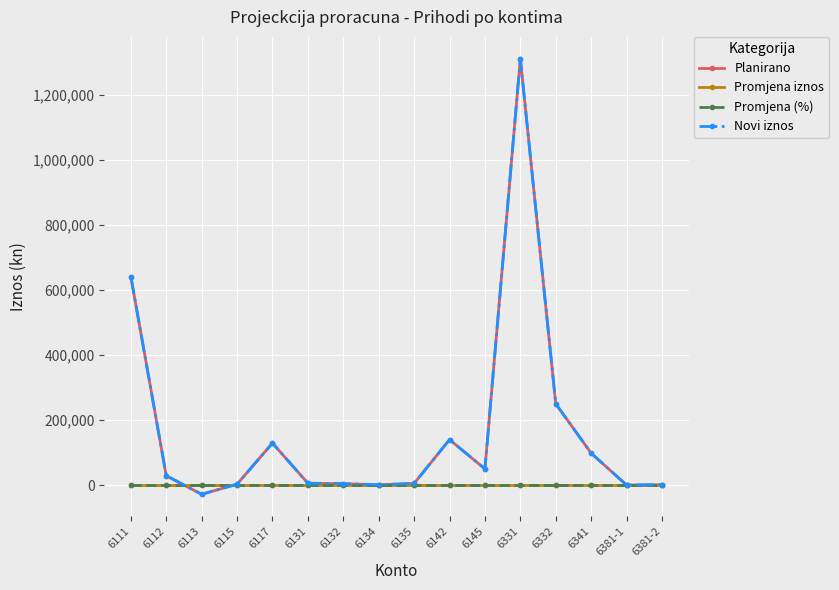

At which label is Planirano closest to 641171?

6111